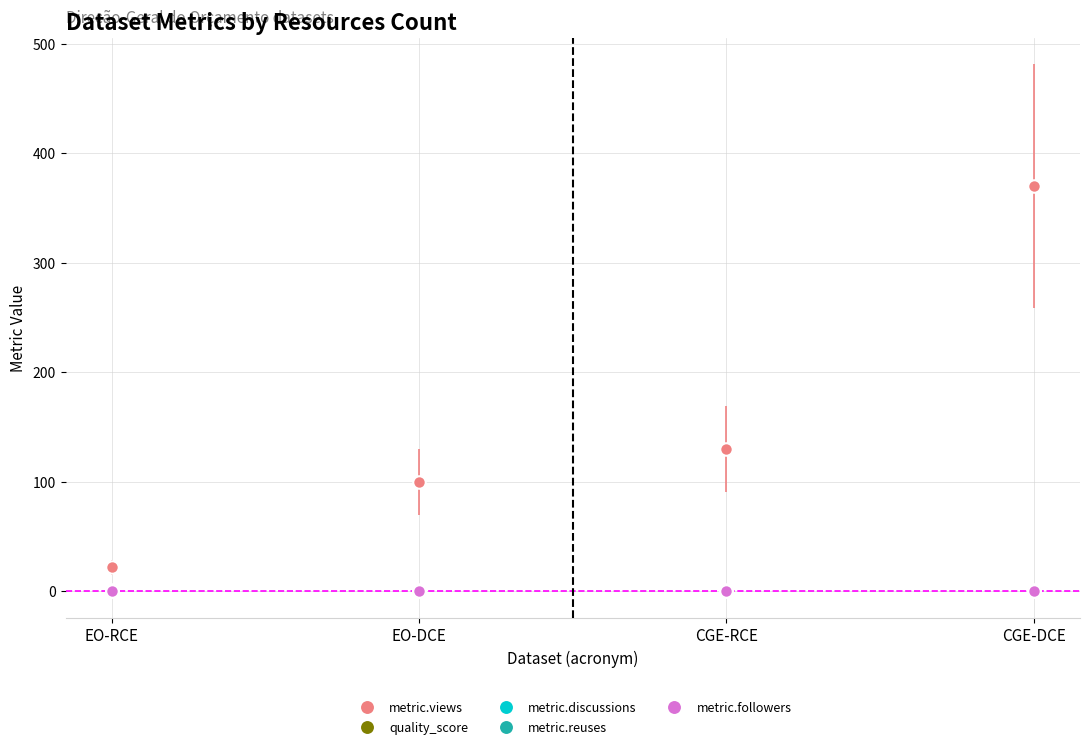

Does the chart have visible grid lines?

Yes